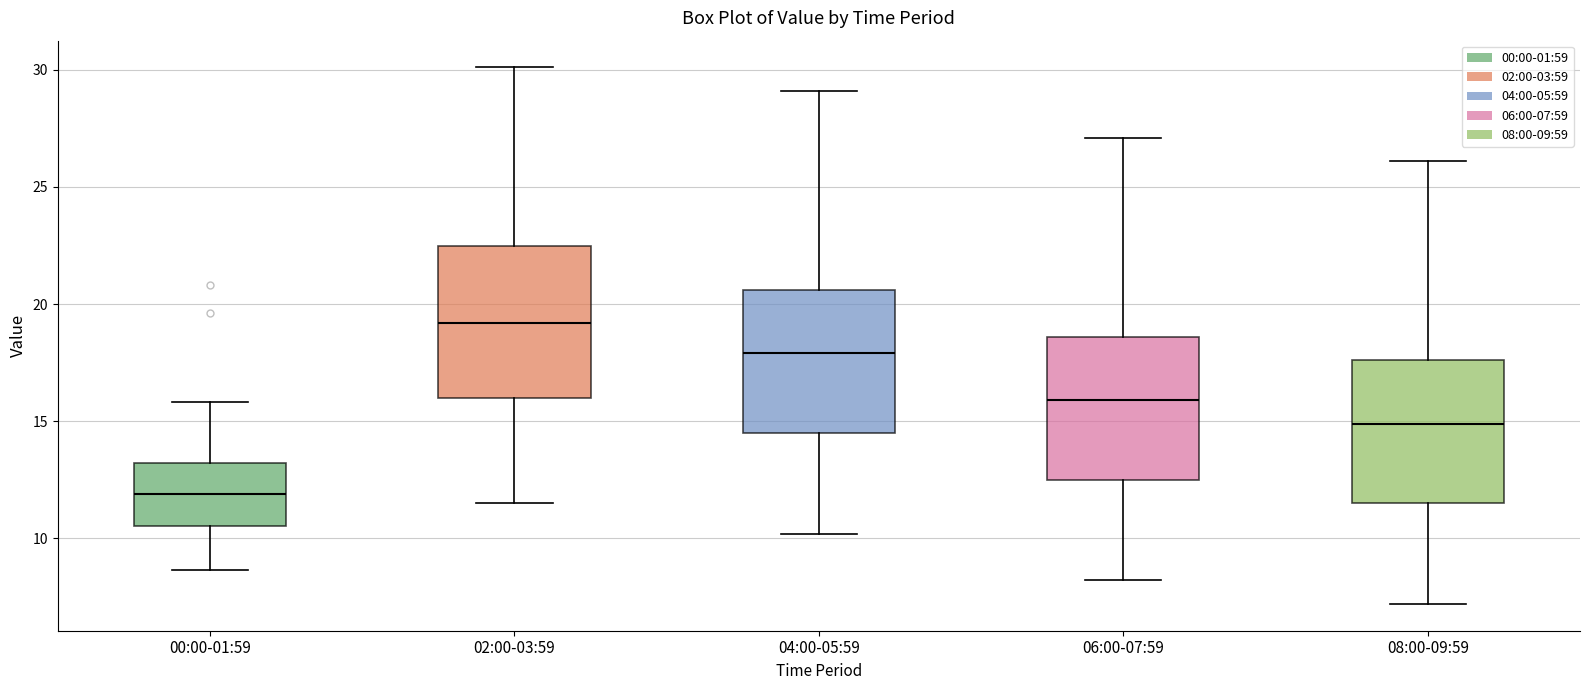

Which box has the lowest median line?

00:00-01:59